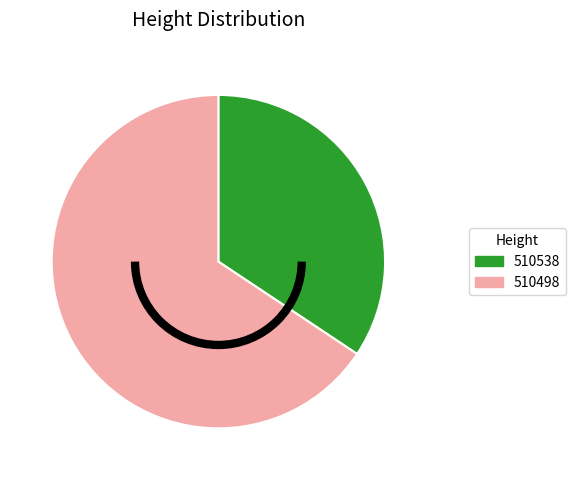

Which category has the biggest portion of the pie?

510498